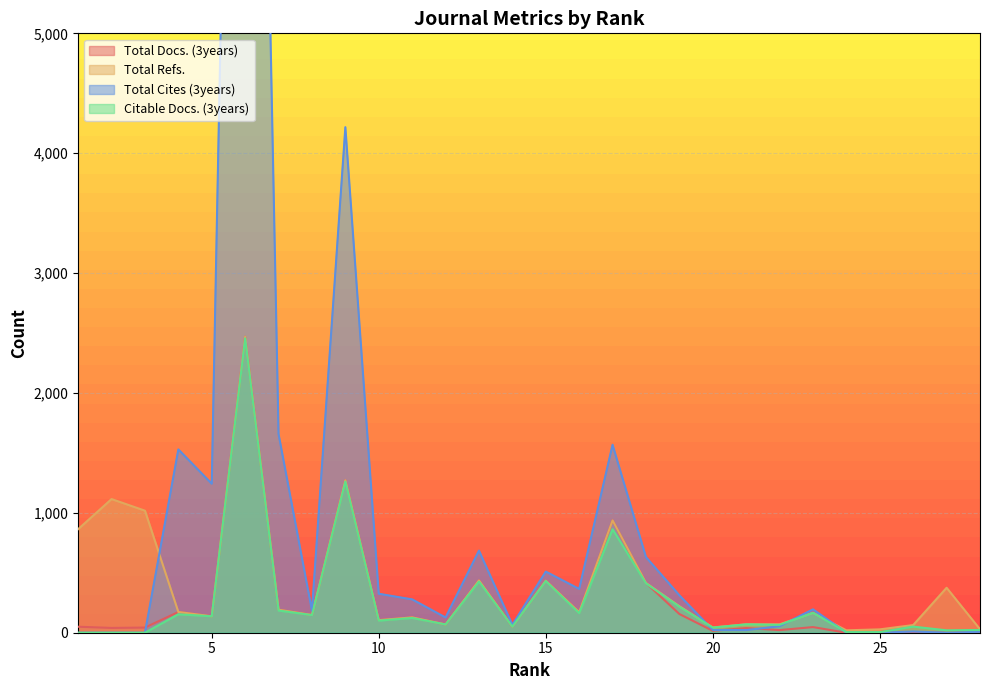

How many values in the Citable Docs. (3years) series are below 123?

14